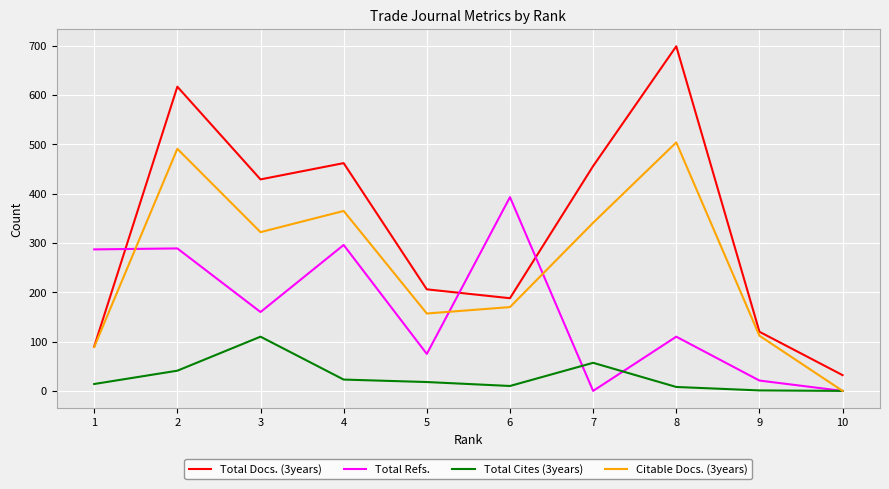

Which label corresponds to the largest value in the chart?

8